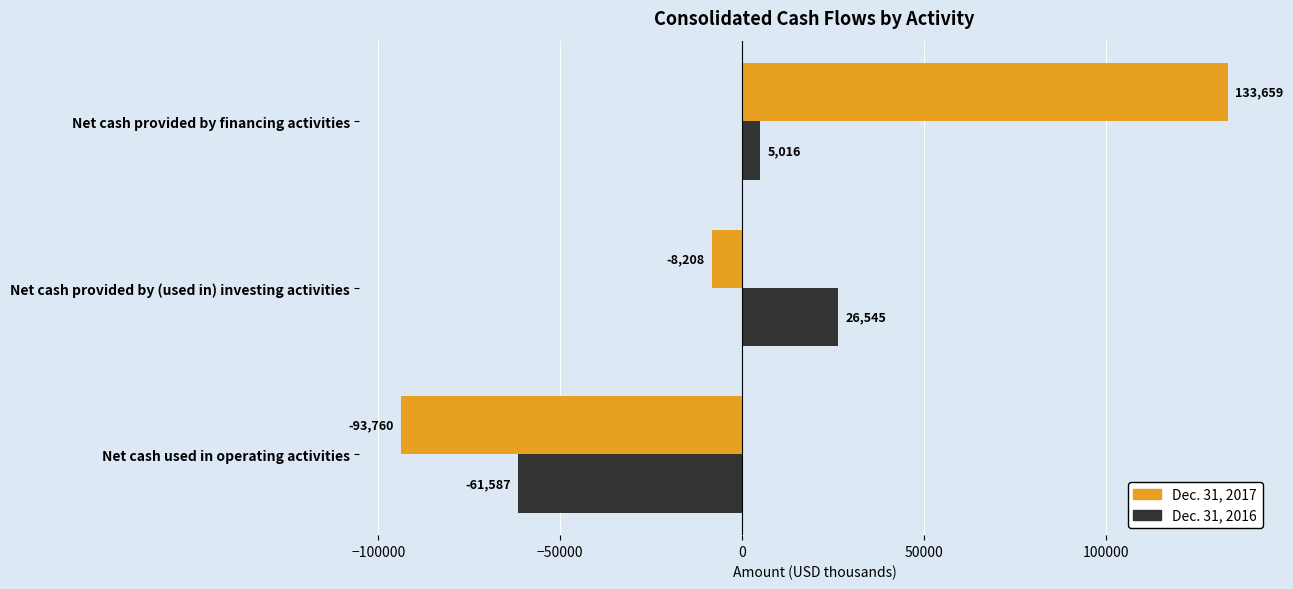

Is it true that Dec. 31, 2016 equals -61587 at Net cash used in operating activities?

True